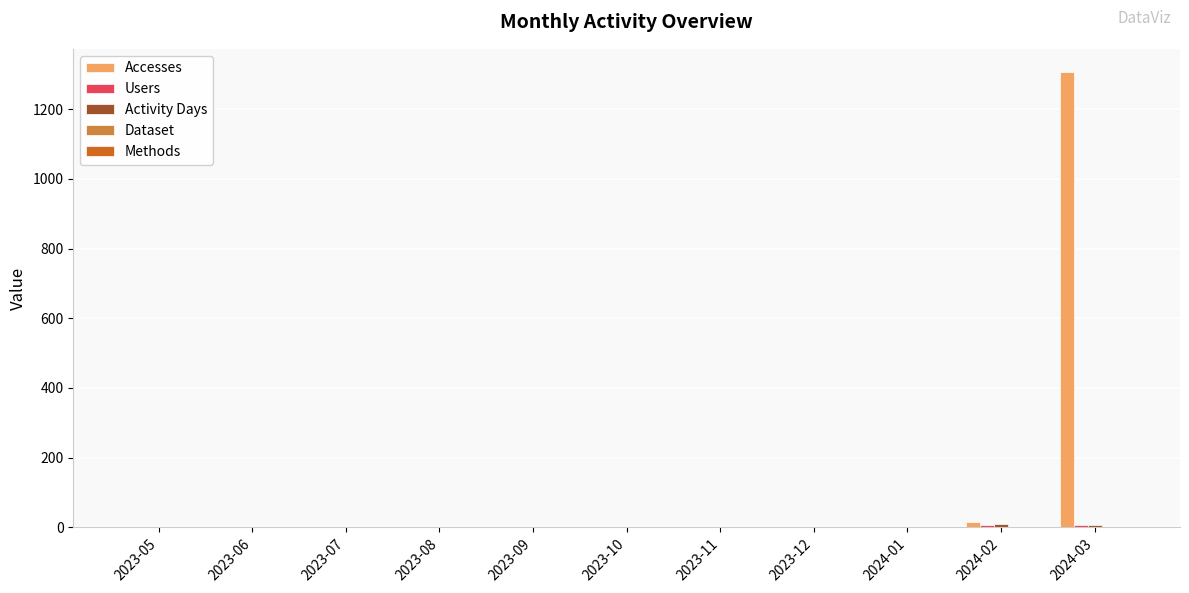

What is the maximum value shown in the chart?

1308